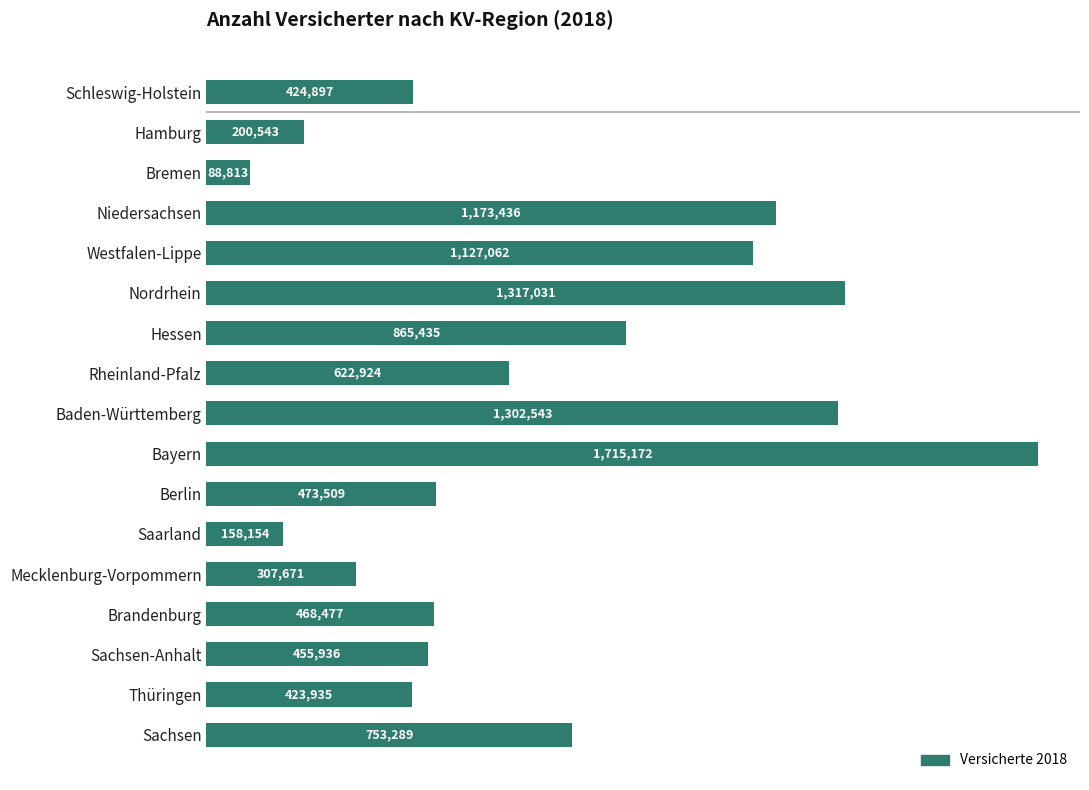

Rank the categories by value from highest to lowest.

Bayern, Nordrhein, Baden-Württemberg, Niedersachsen, Westfalen-Lippe, Hessen, Sachsen, Rheinland-Pfalz, Berlin, Brandenburg, Sachsen-Anhalt, Schleswig-Holstein, Thüringen, Mecklenburg-Vorpommern, Hamburg, Saarland, Bremen